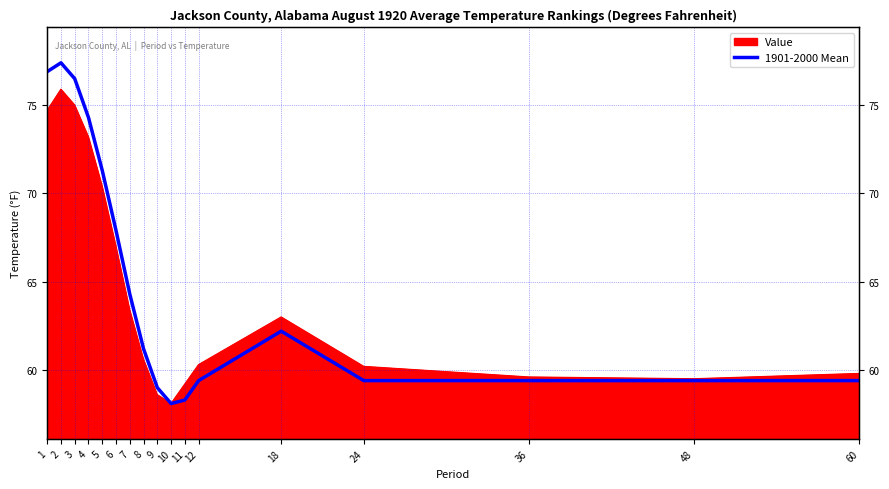

The value at 5 is 123.8. True or false?

False